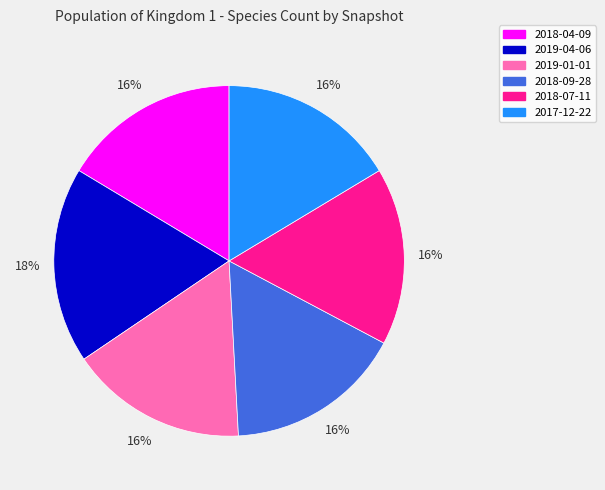

To the nearest percent, what is the difference between the largest and smallest slice percentages?

2%